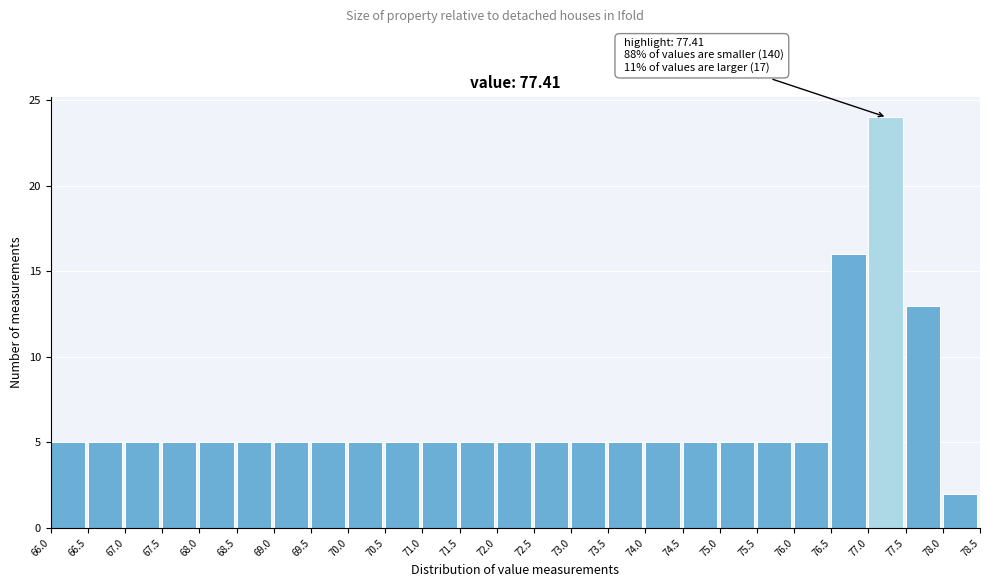

Over which range of the x-axis is the bar tallest?

77.0 to 77.5